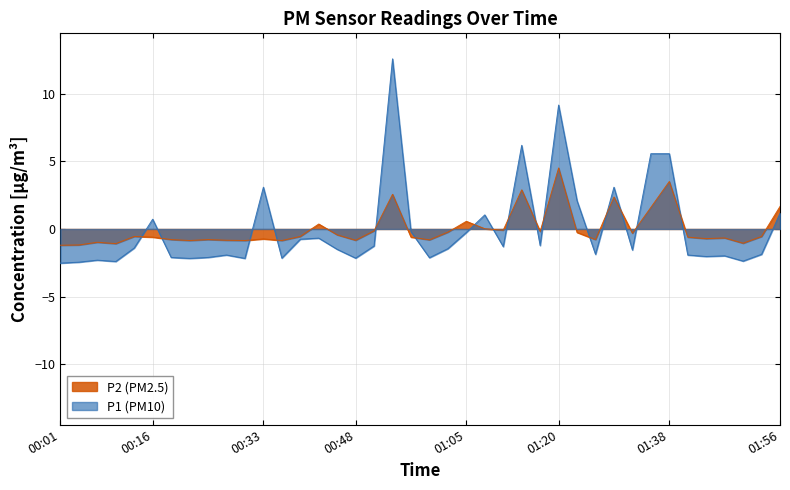

In P1, how many points are higher than both neighbors (excluding endpoints)?

11